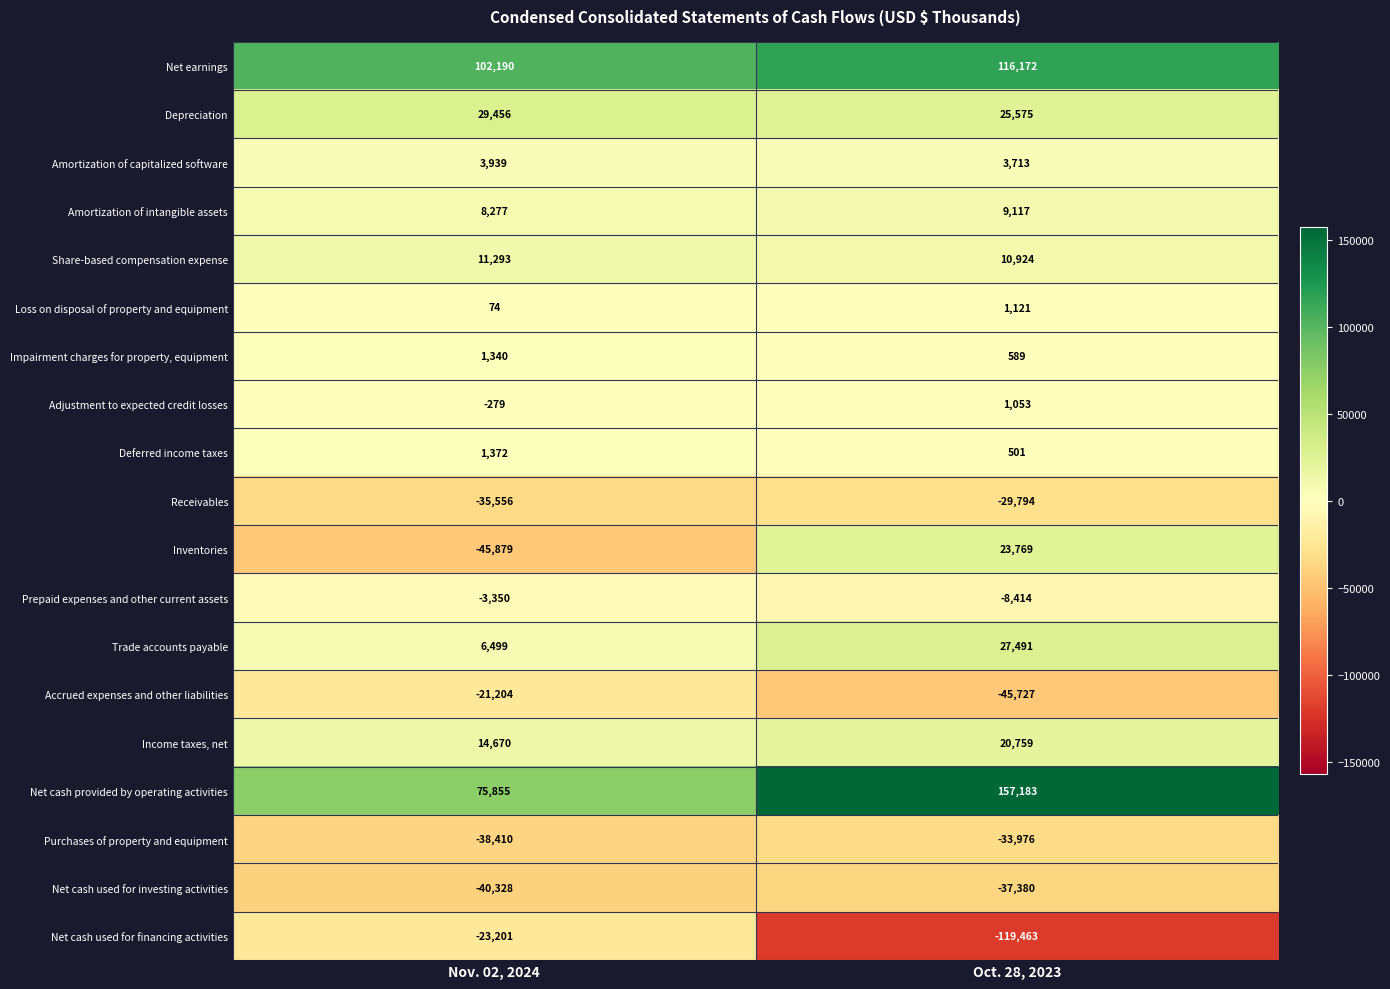

Is it true that Amortization of capitalized software equals 3713 at Oct. 28, 2023?

True